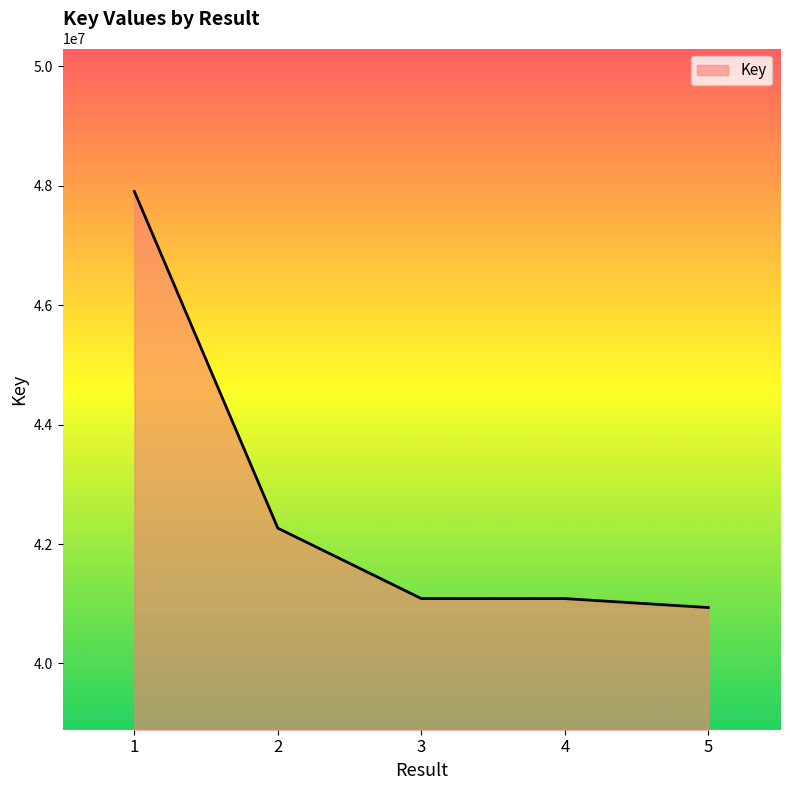

Between 3 and 5, which is larger?

3